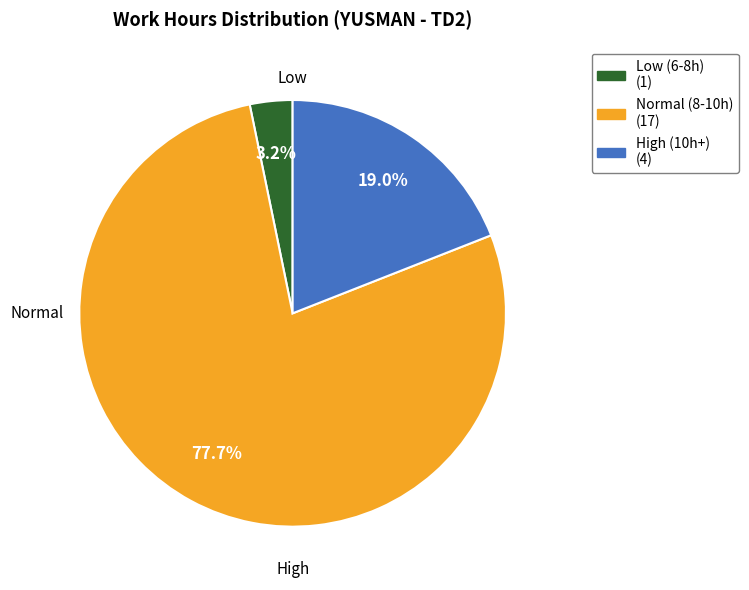

Is there a majority slice in this chart?

Yes